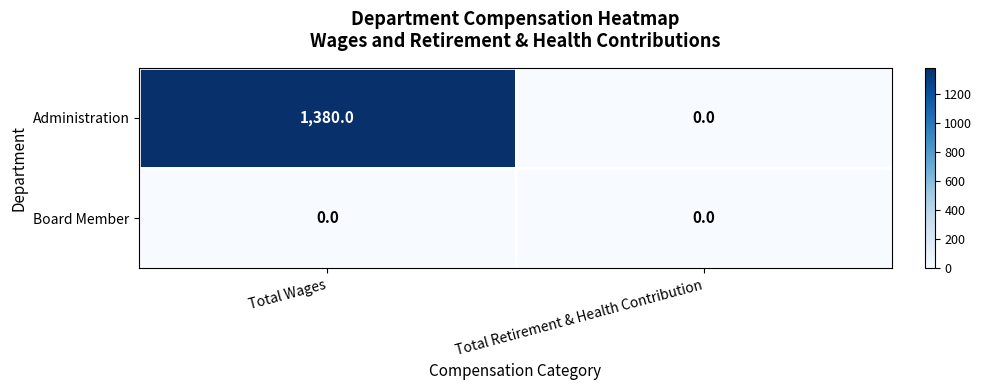

What is the difference between the maximum and minimum values in the Administration series?

1380